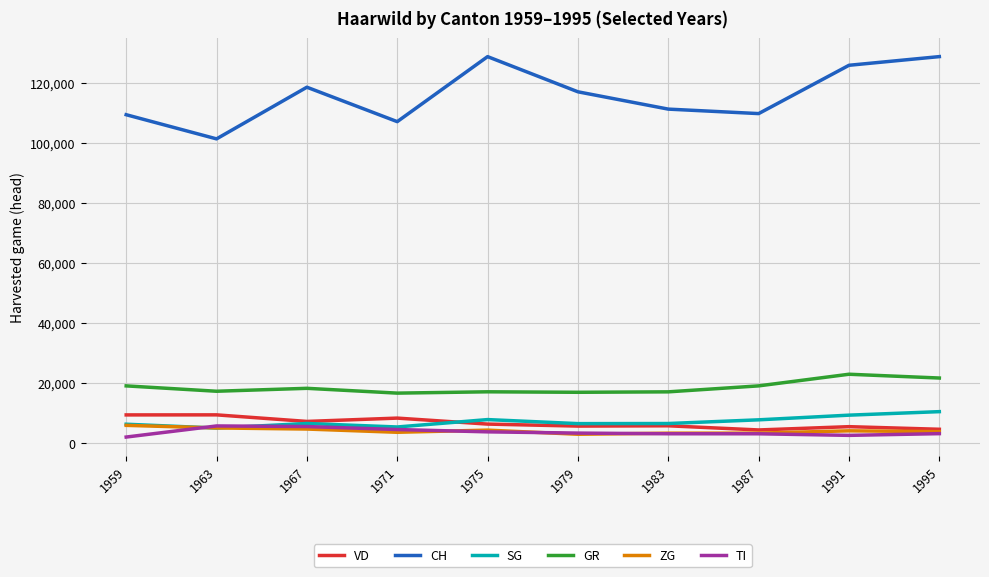

At how many categories does at least one series exceed 32183?

10